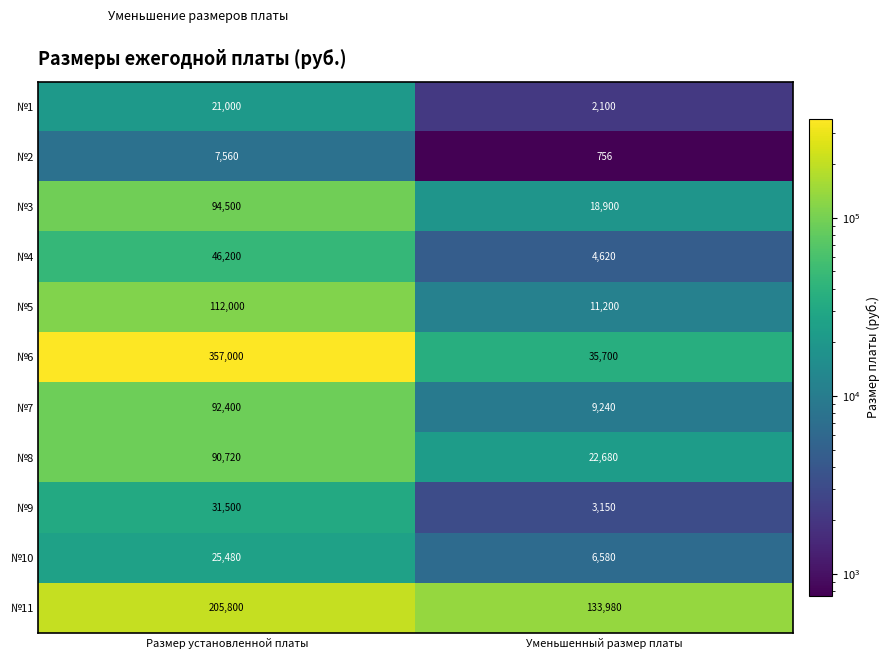

What is the difference between the №8 values at Уменьшенный размер платы and Размер установленной платы?

68040